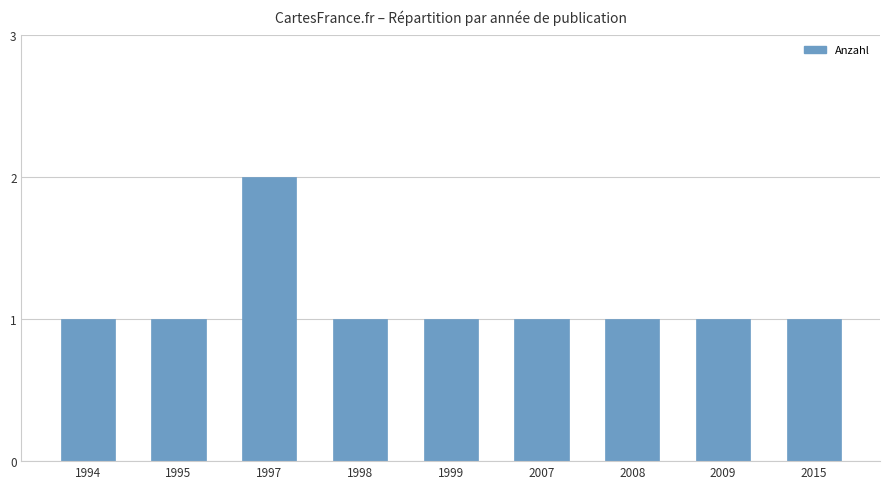

What is the sum of all values?

10